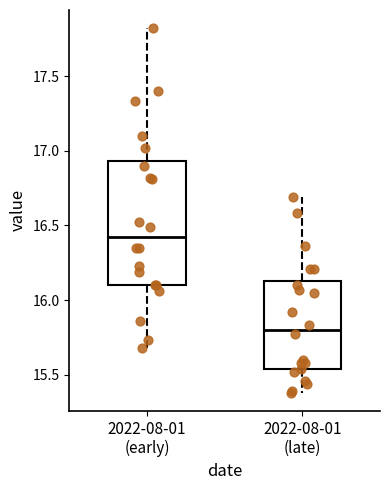

Reading left to right, read every box against the y-axis: the position of its median line, the range the box covers, and the ends of its whiskers. The values are not printed on the chart, so give them approximately, as read against the axis.

2022-08-01 (early): median 16.40, box 16.10 to 16.95, whiskers 15.70 to 17.80
2022-08-01 (late): median 15.80, box 15.55 to 16.15, whiskers 15.40 to 16.70